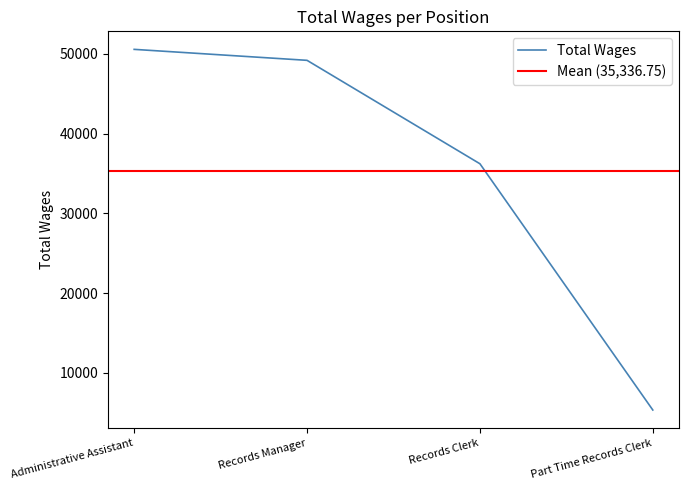

Reading right to left, list all the values displayed in this chart.

5345	36228	49199	50575